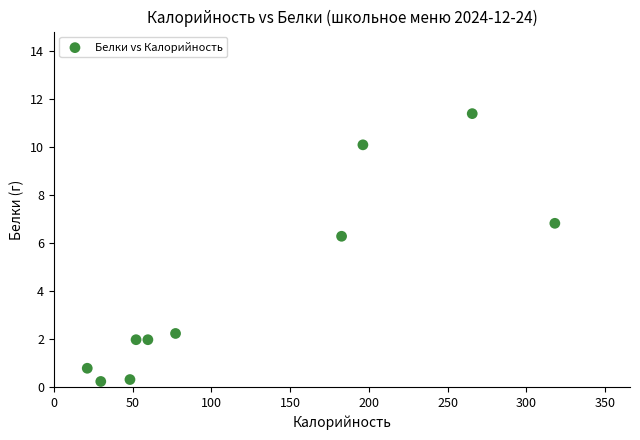

What Y value in the scatter plot is closest to 5?

6.3